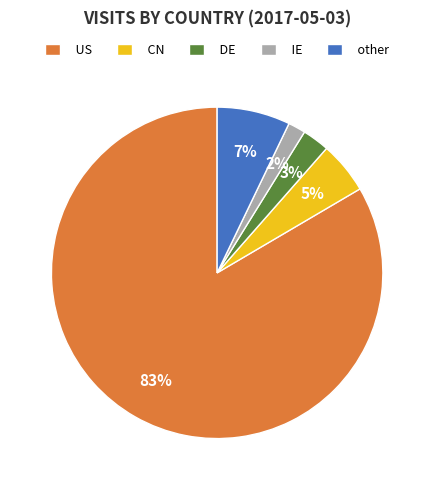

Which has a higher value, US or CN?

US